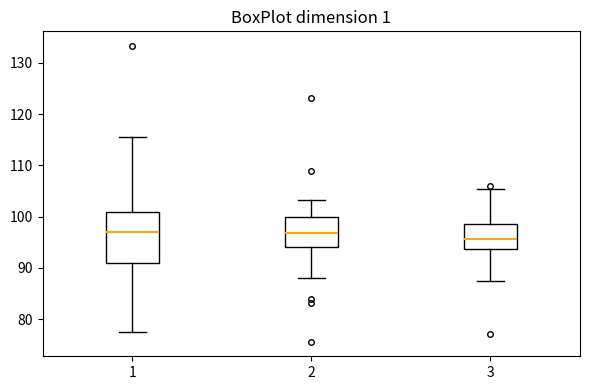

Reading left to right, transcribe this box plot: for each box, give where its median line is, the range the box spans, and where its two whiskers end, as read against the y-axis. The values are not printed on the chart, so give them approximately, as read against the axis.

1: median 97, box 91 to 101, whiskers 77 to 116
2: median 97, box 94 to 100, whiskers 88 to 103
3: median 96, box 94 to 99, whiskers 87 to 105